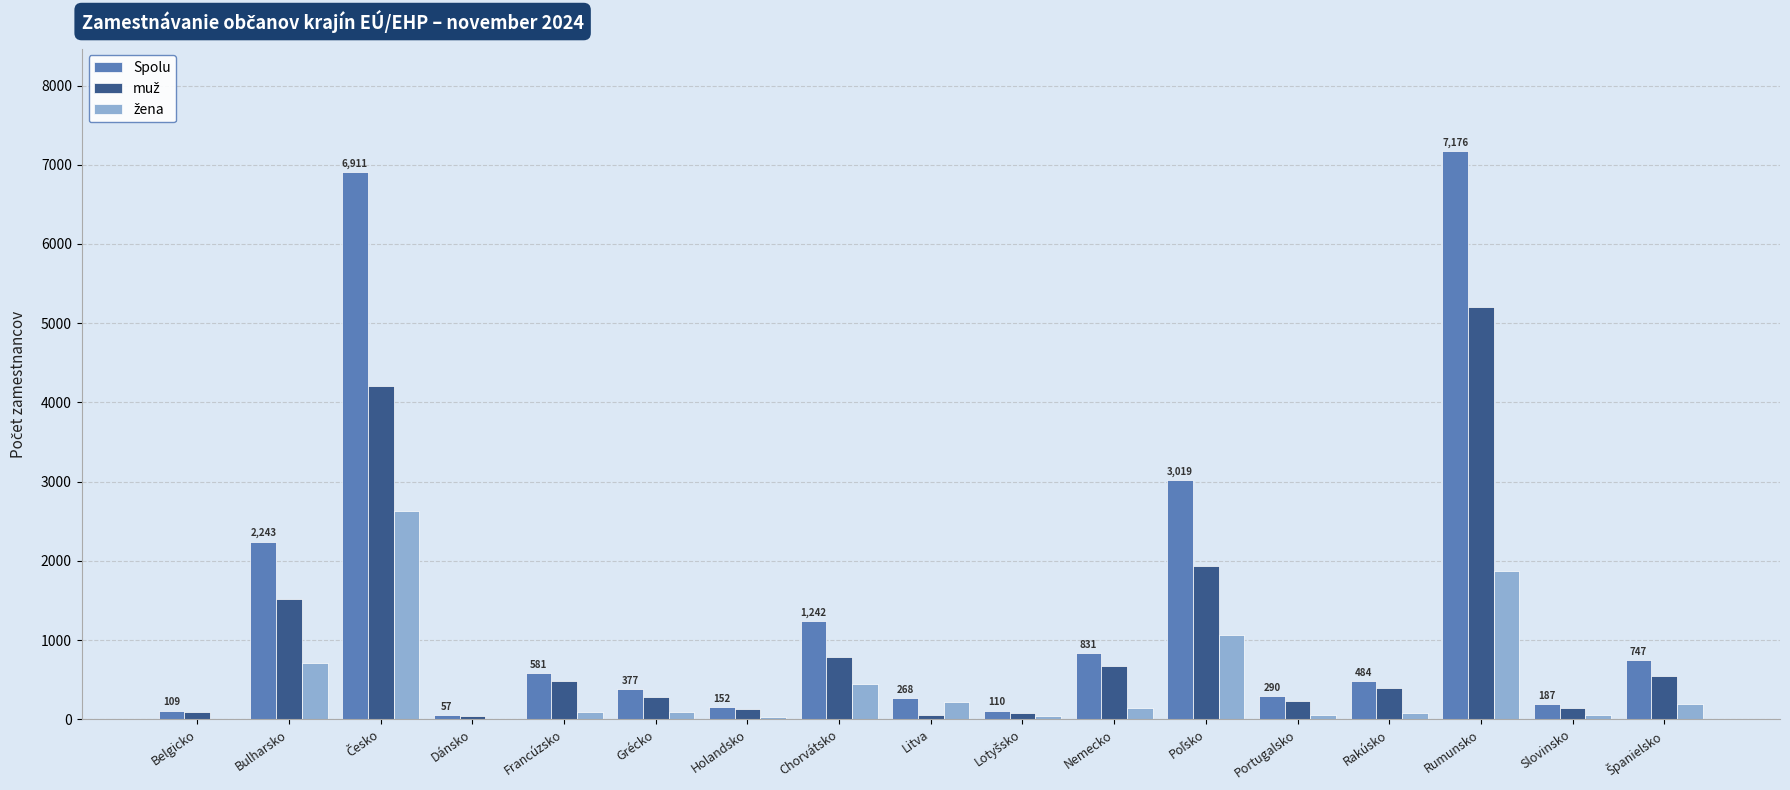

Which series has the largest total across all categories?

Spolu